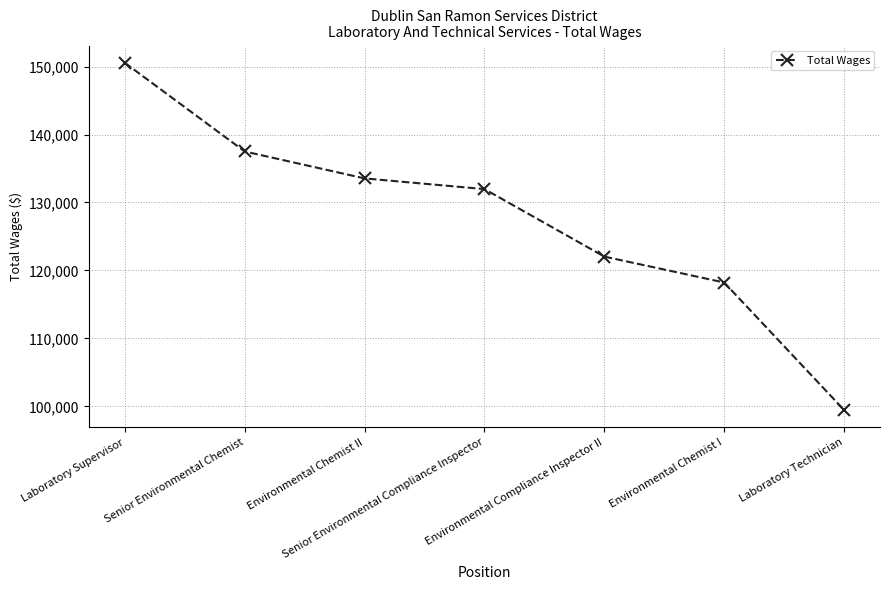

What is the change in value from Laboratory Supervisor to Environmental Compliance Inspector II?

-28501